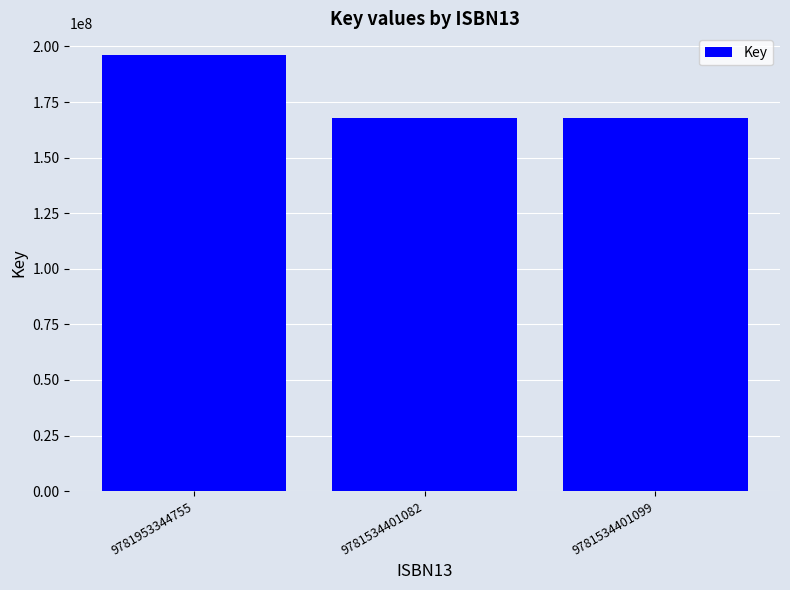

What is the average value?

177358457